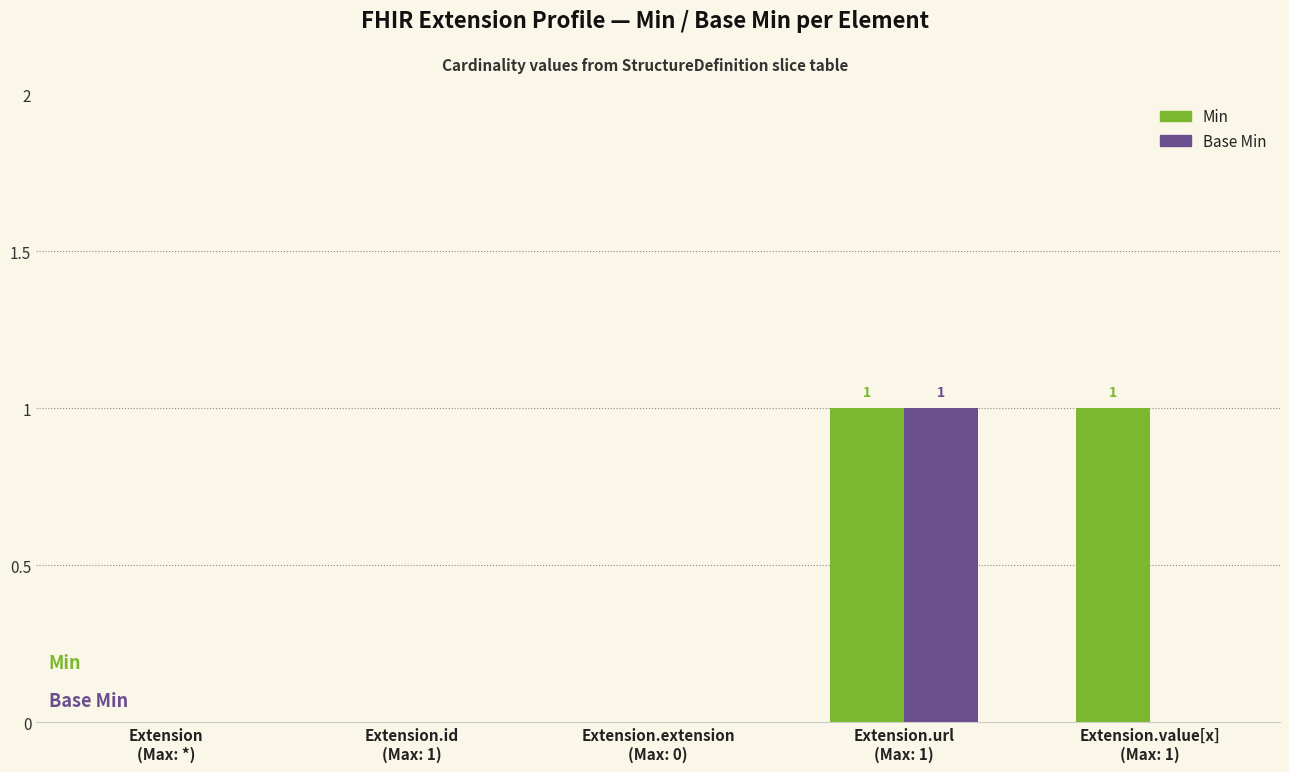

What is the sum of all Min values?

2